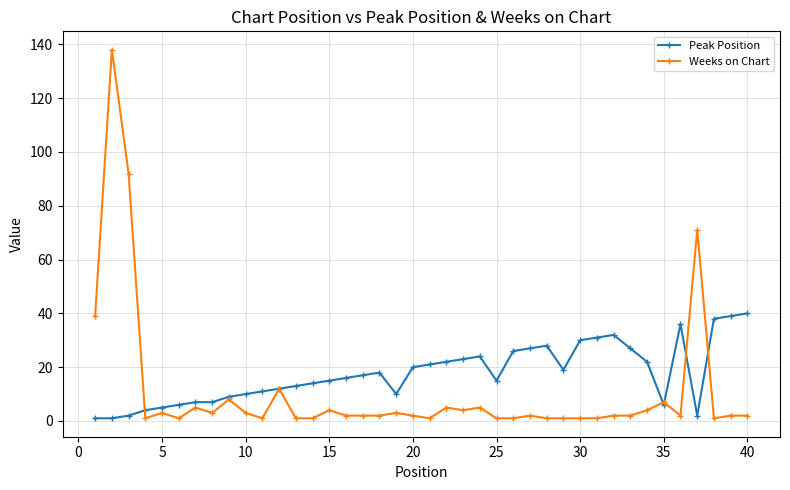

Which series has the largest range (max minus min)?

Weeks on Chart